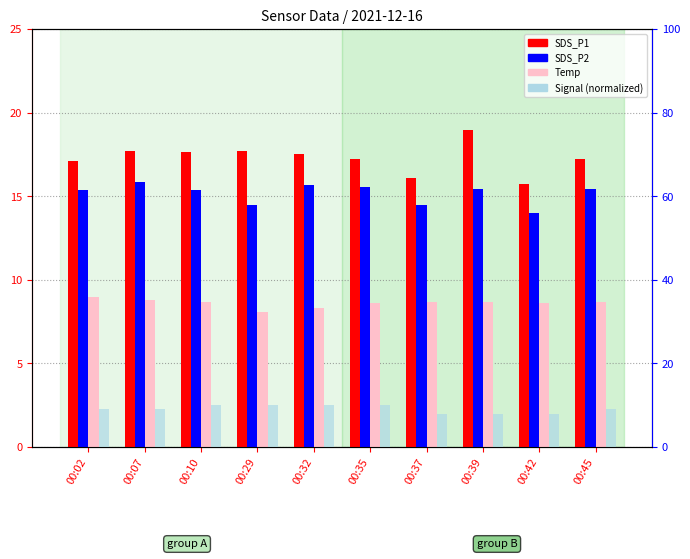

Which series has the largest total across all categories?

SDS_P1